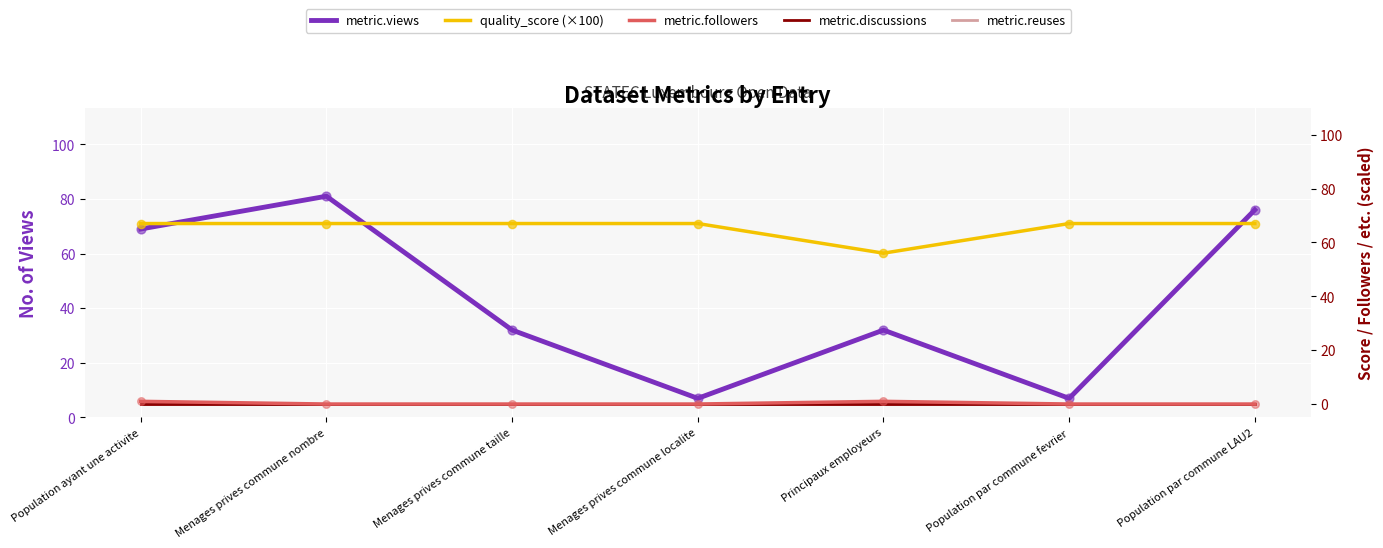

Which series reaches the minimum Y coordinate?

metric.followers